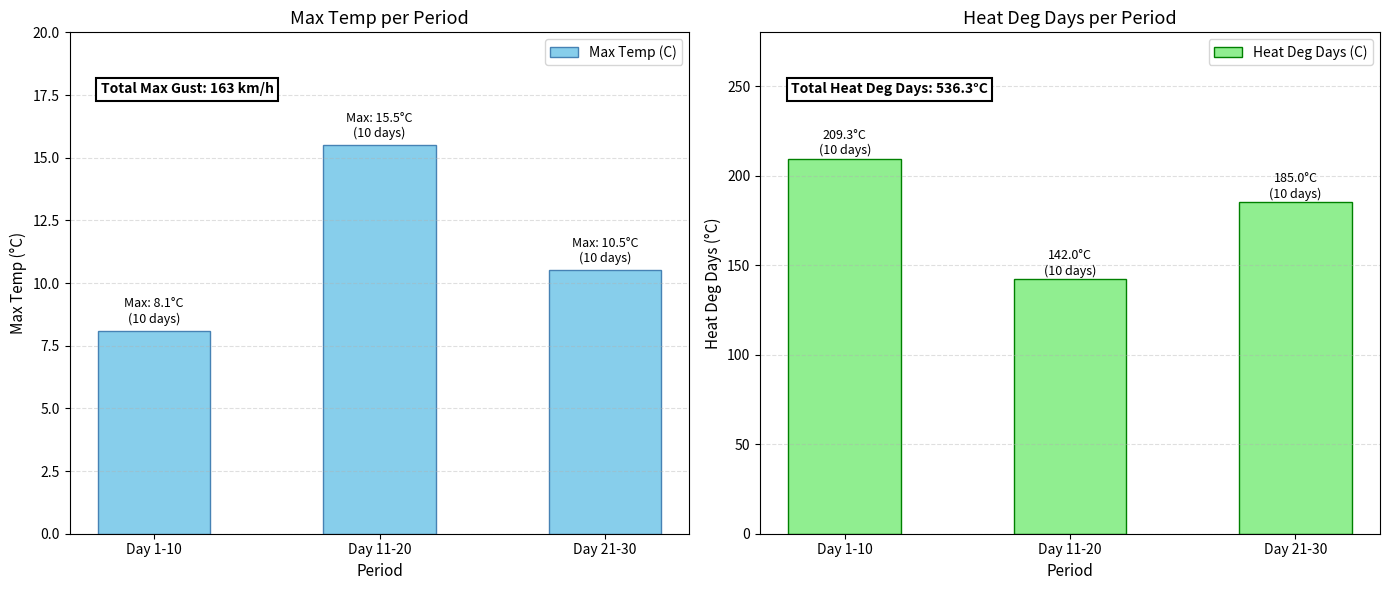

Which category has the highest value in the Heat Deg Days (C) series?

Day 1-10